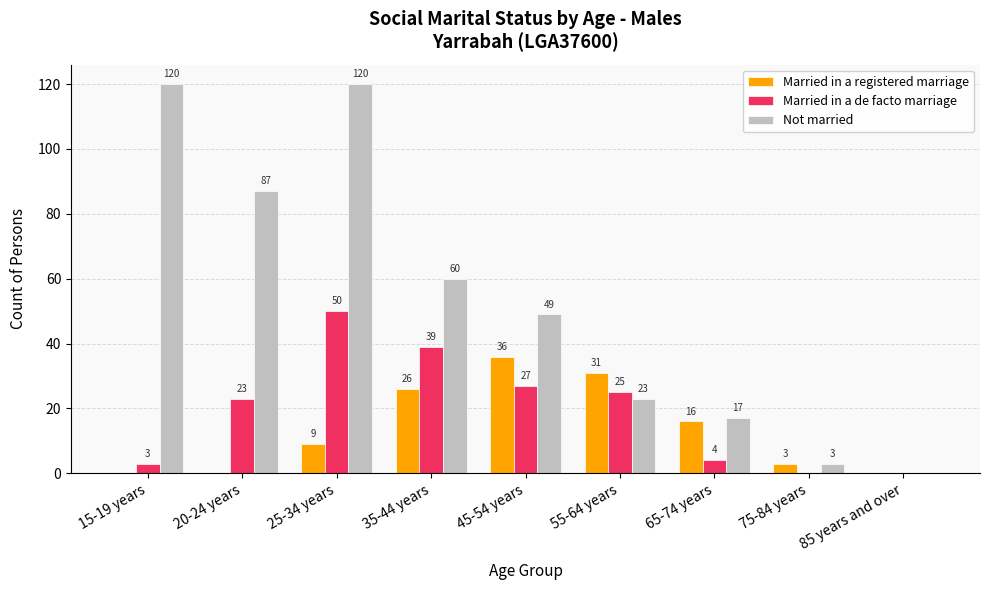

At which label is Not married closest to 60?

35-44 years